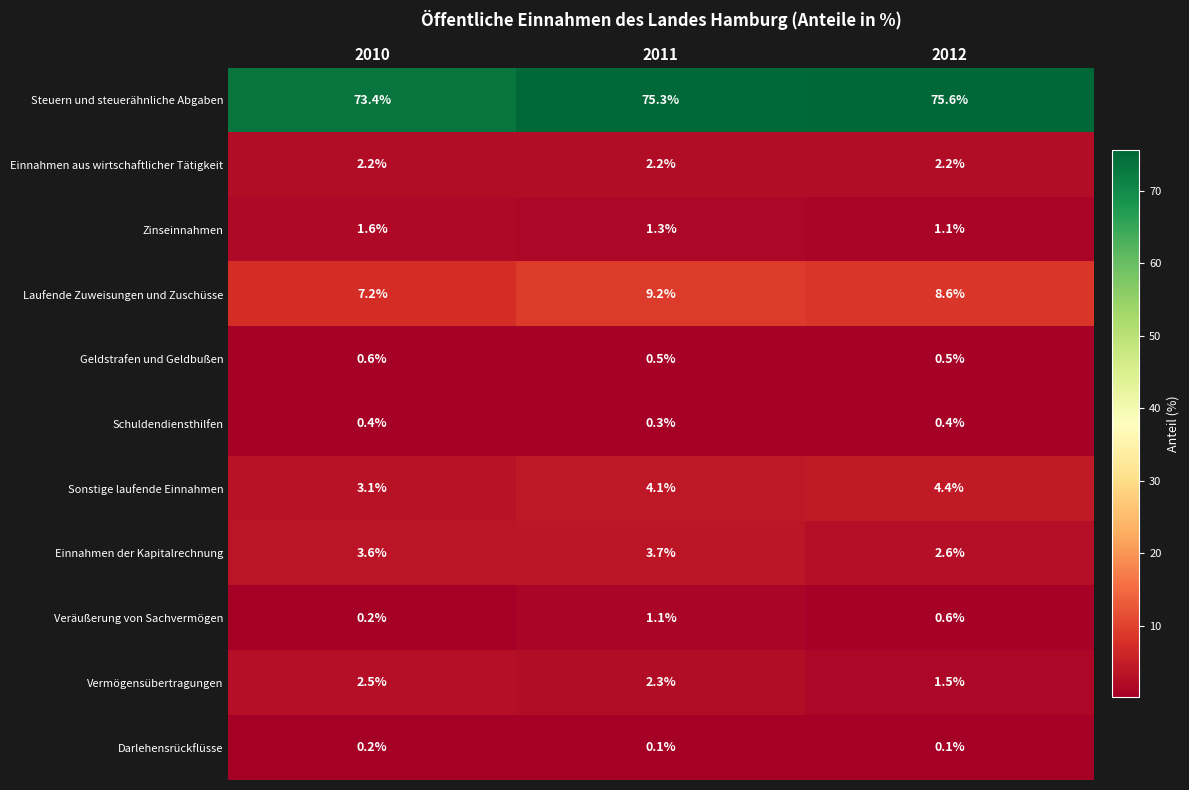

What is the difference between the highest and lowest values at 2010?

73.2